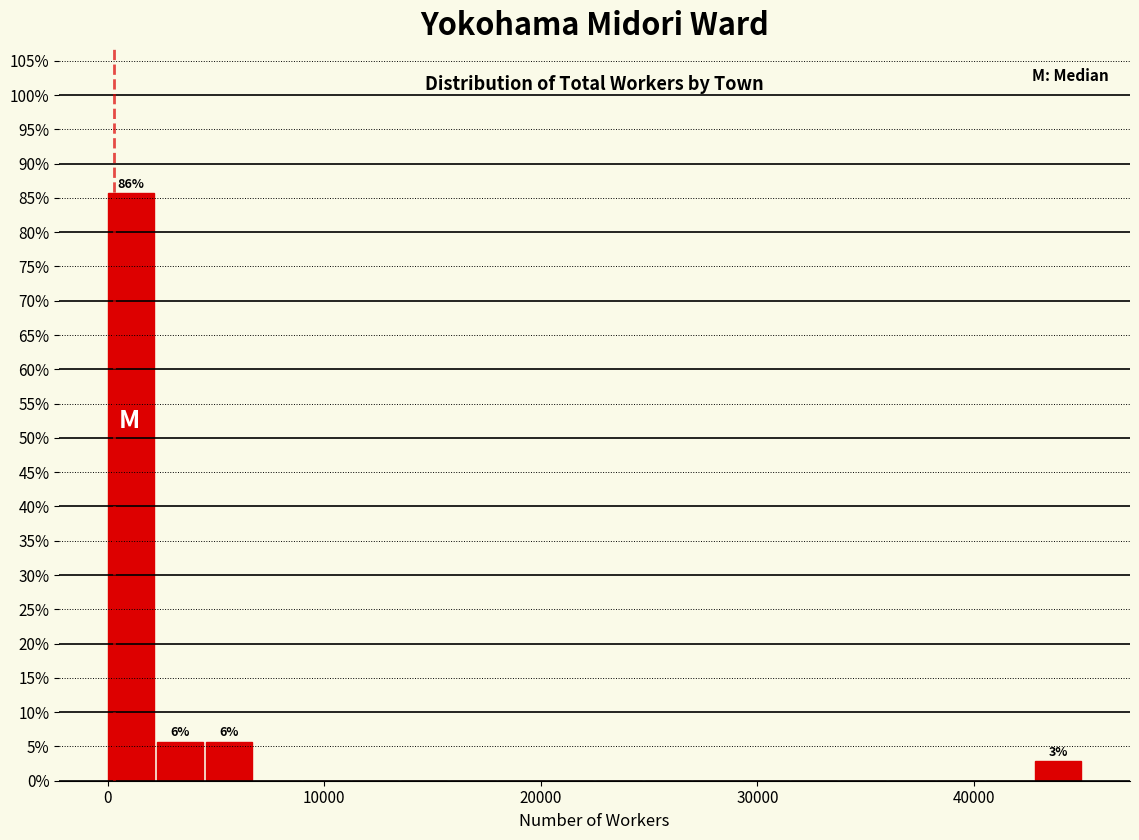

Read against the x-axis, roughly where is the centre of the tallest bar?

1000